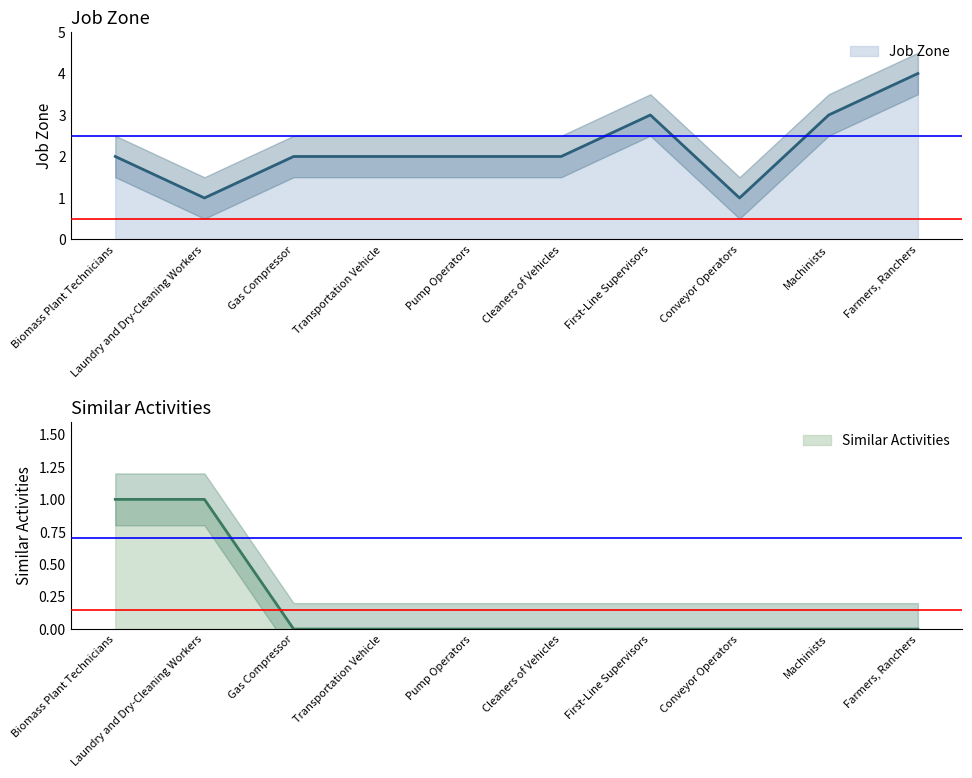

What is the difference between the second highest and second lowest values in the Similar Activities series?

1